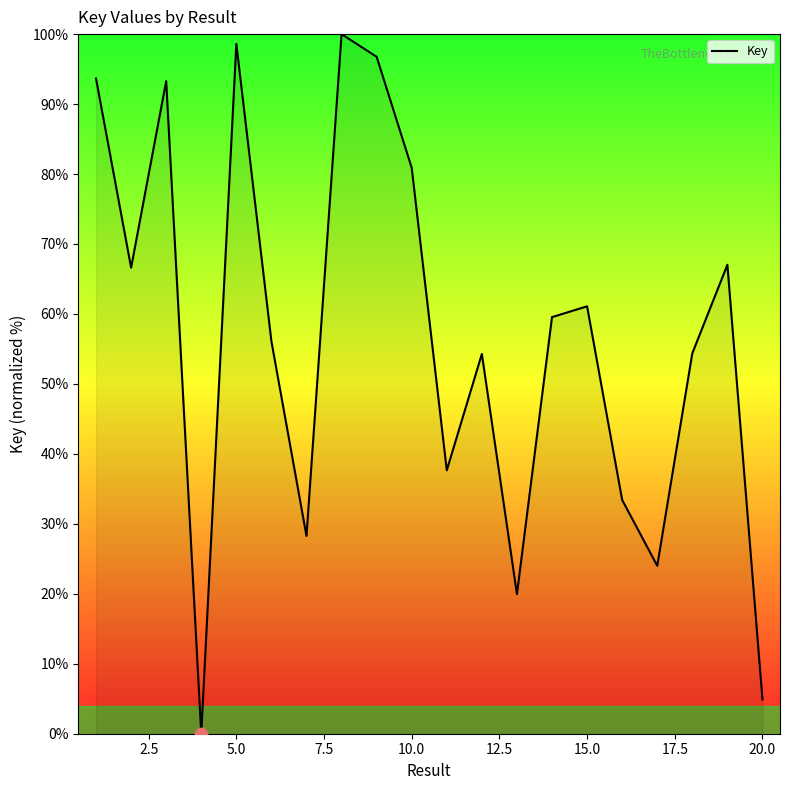

What is the maximum value shown in the chart?

100.0